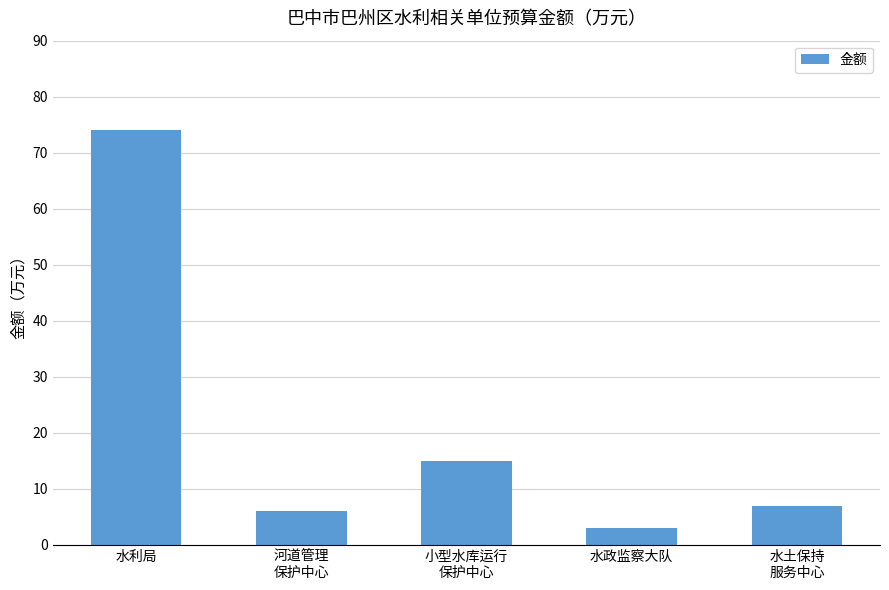

How many bars are there in total?

5